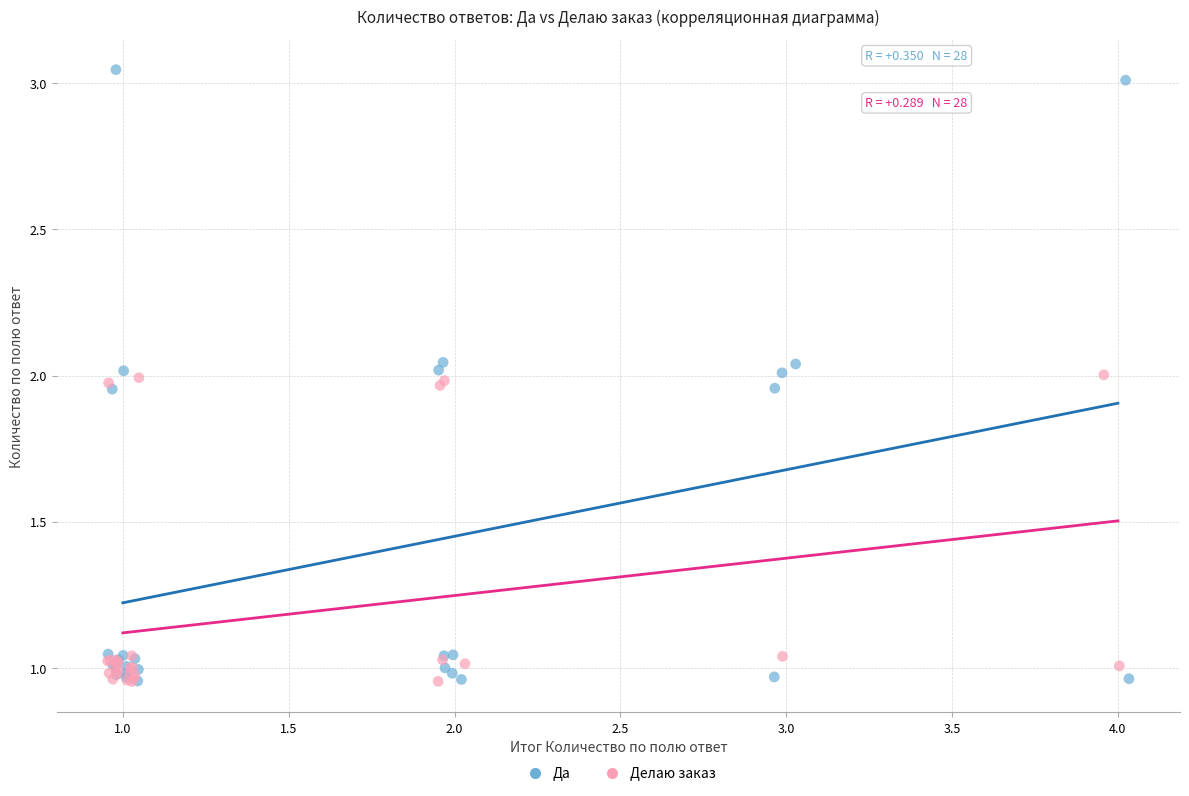

What are all the series names shown in the legend?

Да, Делаю заказ